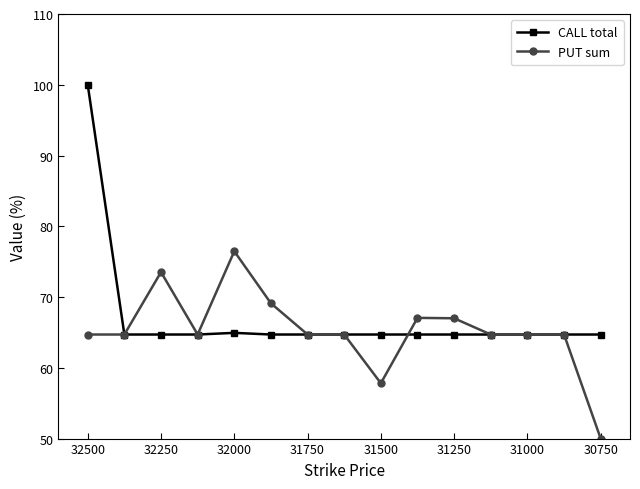

What is the label of the 6th point from the left?

31750